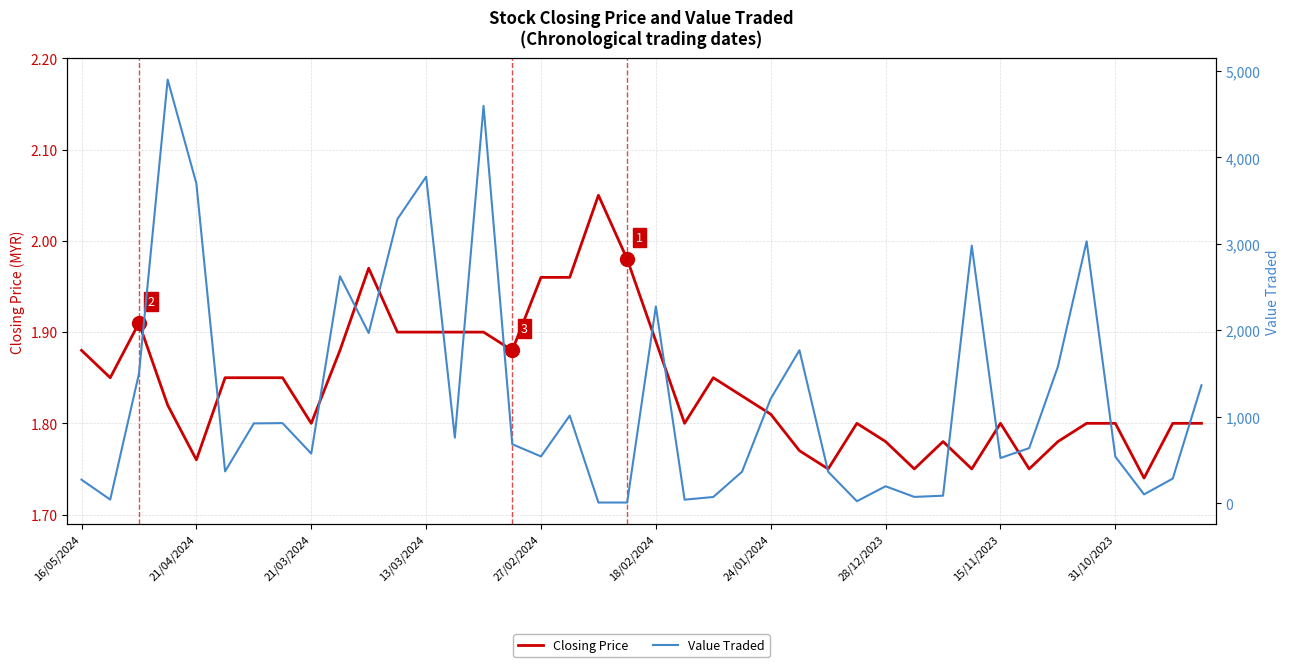

Is it true that Closing Price equals 3.1 at 21/04/2024?

False